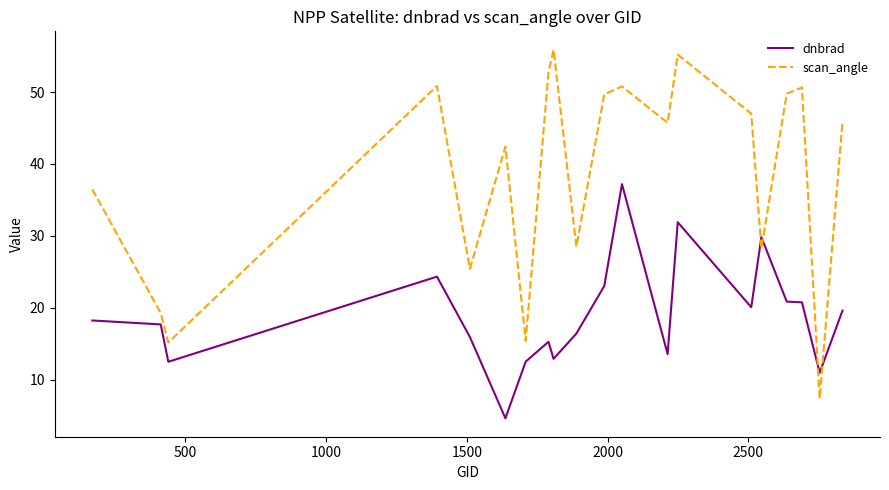

What is the minimum value shown in the chart?

4.6